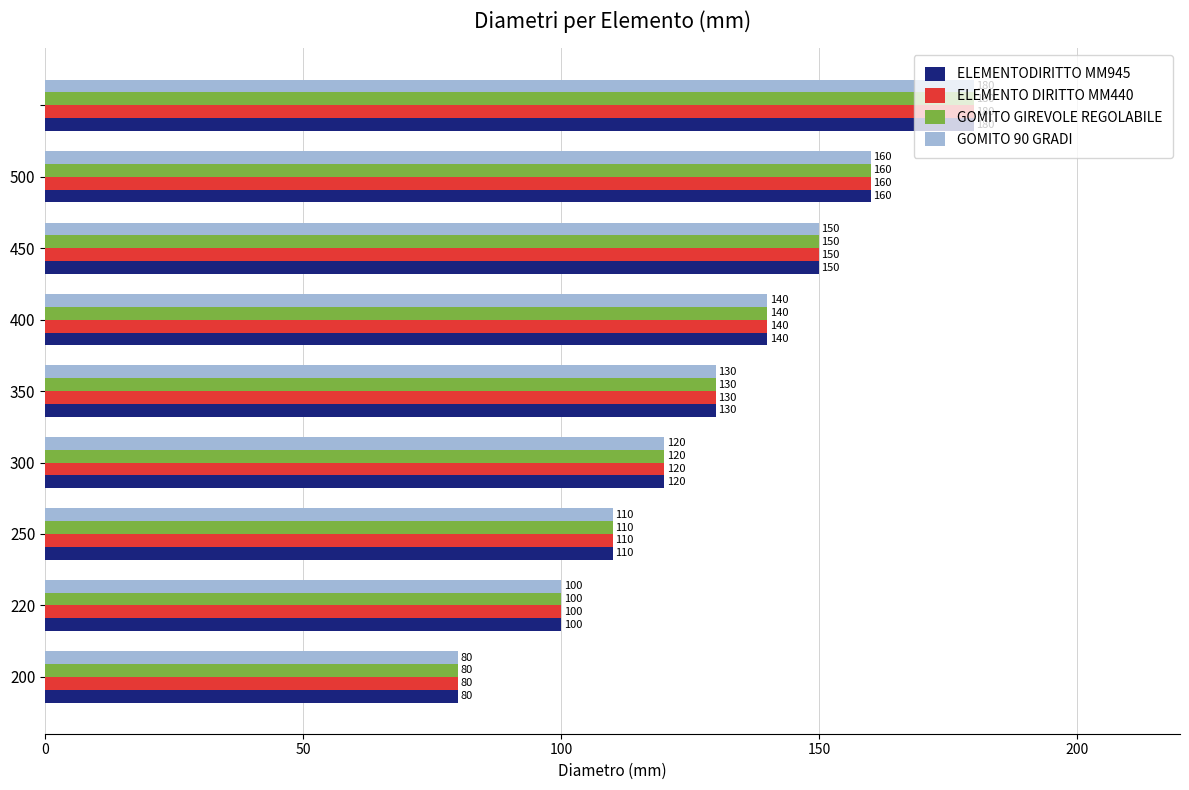

At how many categories does at least one series exceed 142?

3